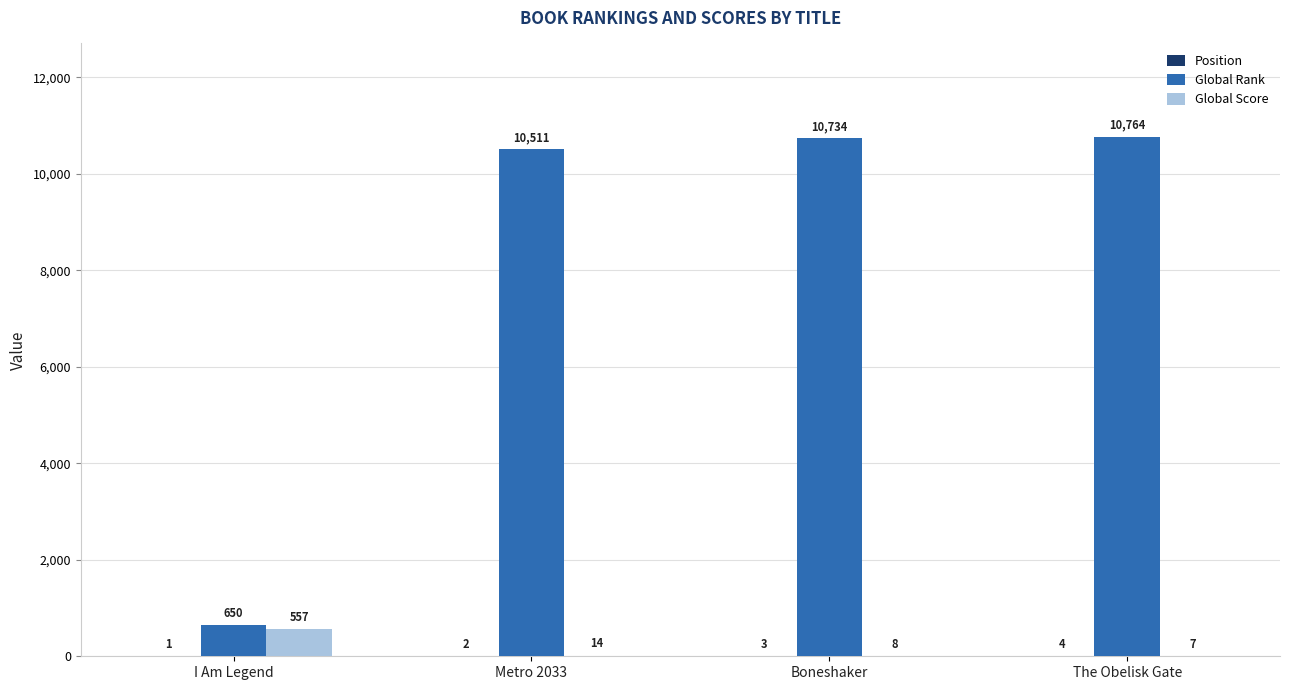

The value of Global Score at Metro 2033 is 14. True or false?

True